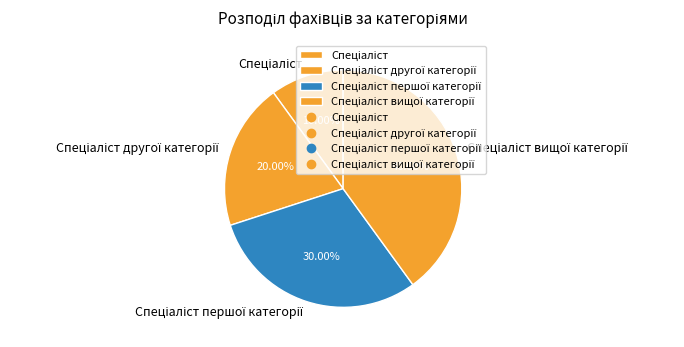

Is there any slice that represents more than half of the pie?

No